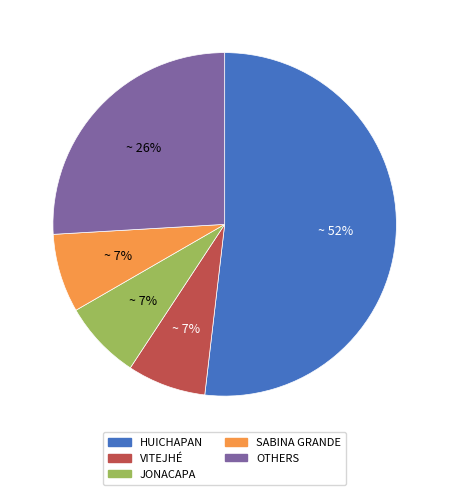

To the nearest percent, what is the average slice percentage?

20%